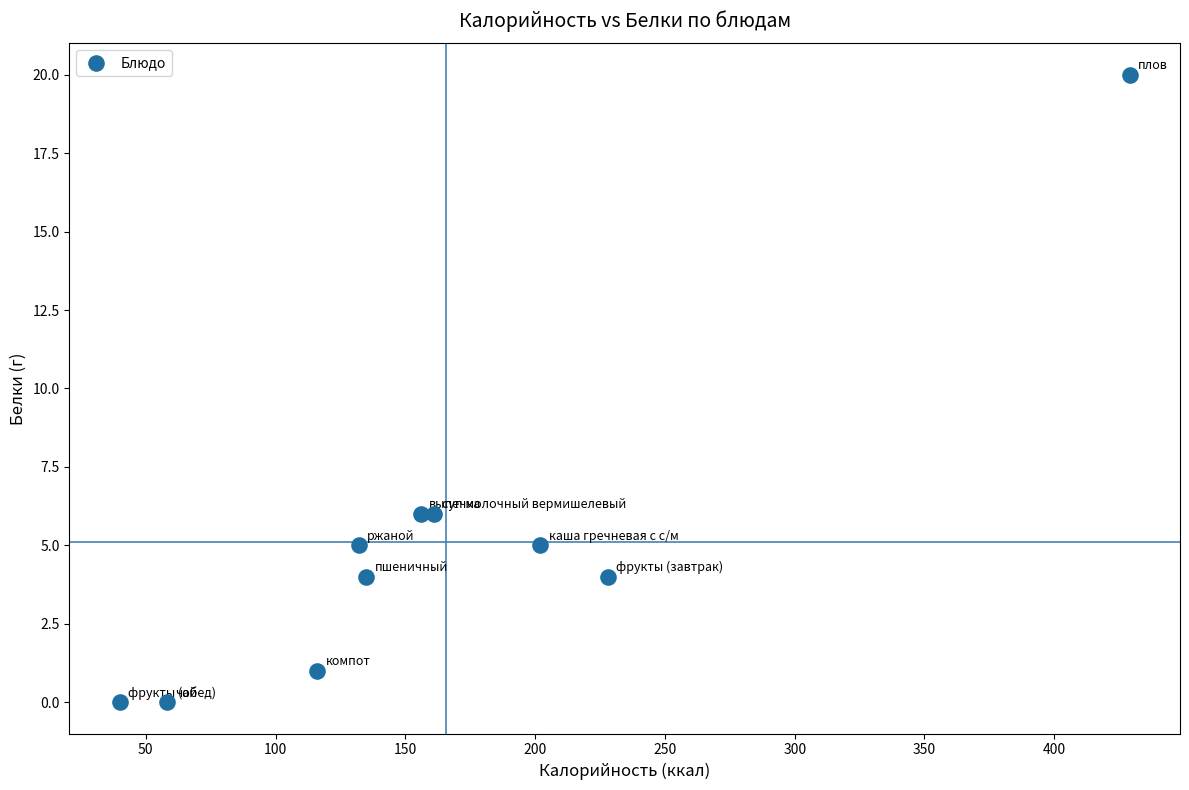

What is the average Y value?

5